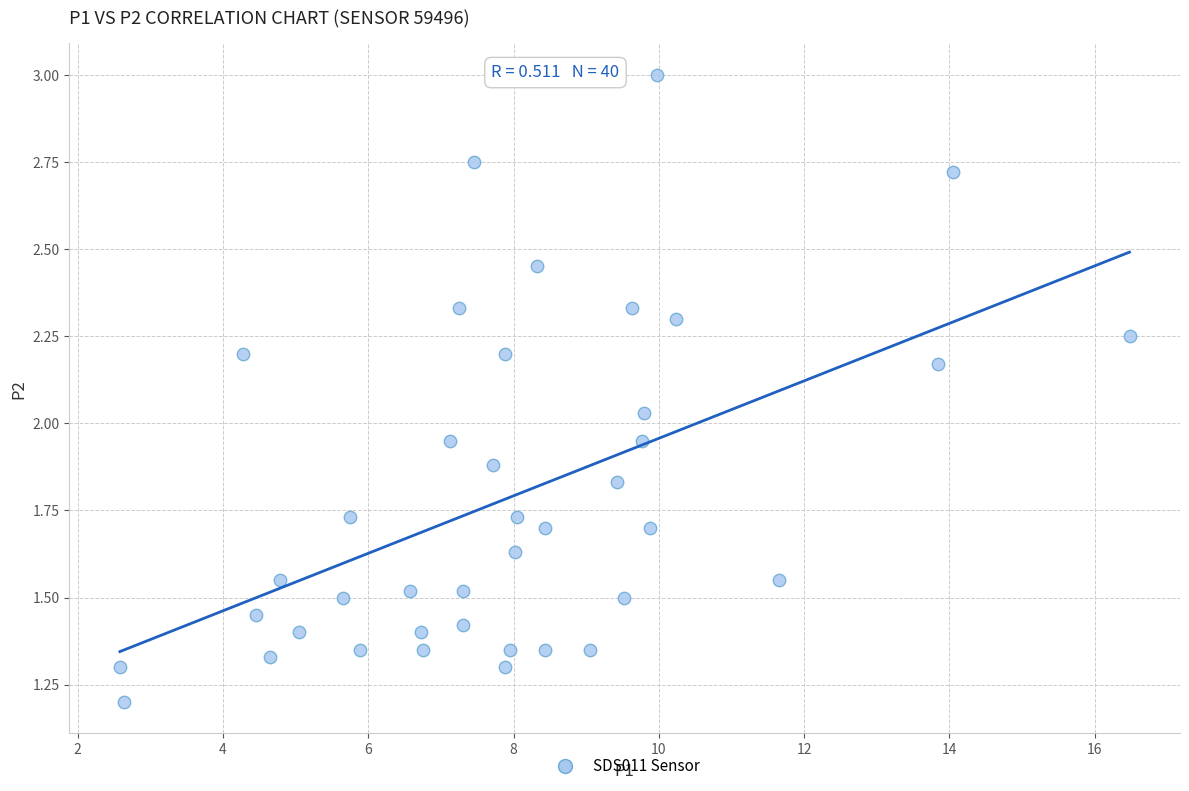

What is the range of X values (max minus min)?

13.9